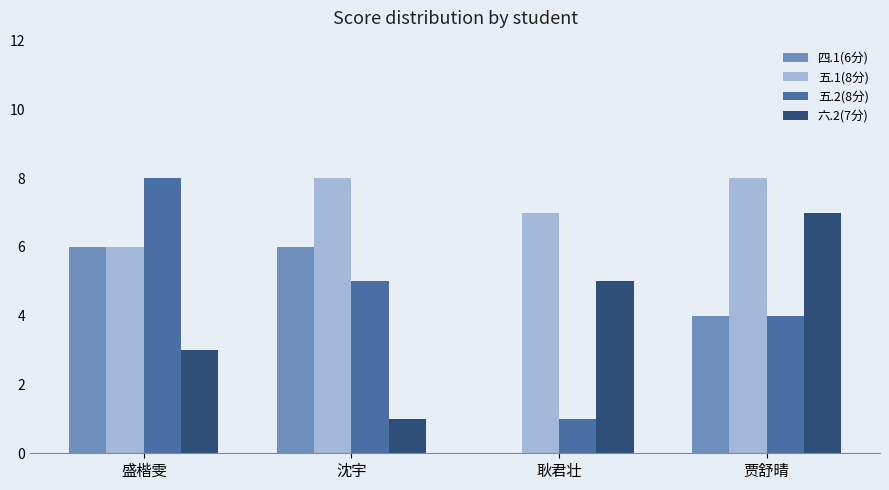

How many groups of bars are there?

4